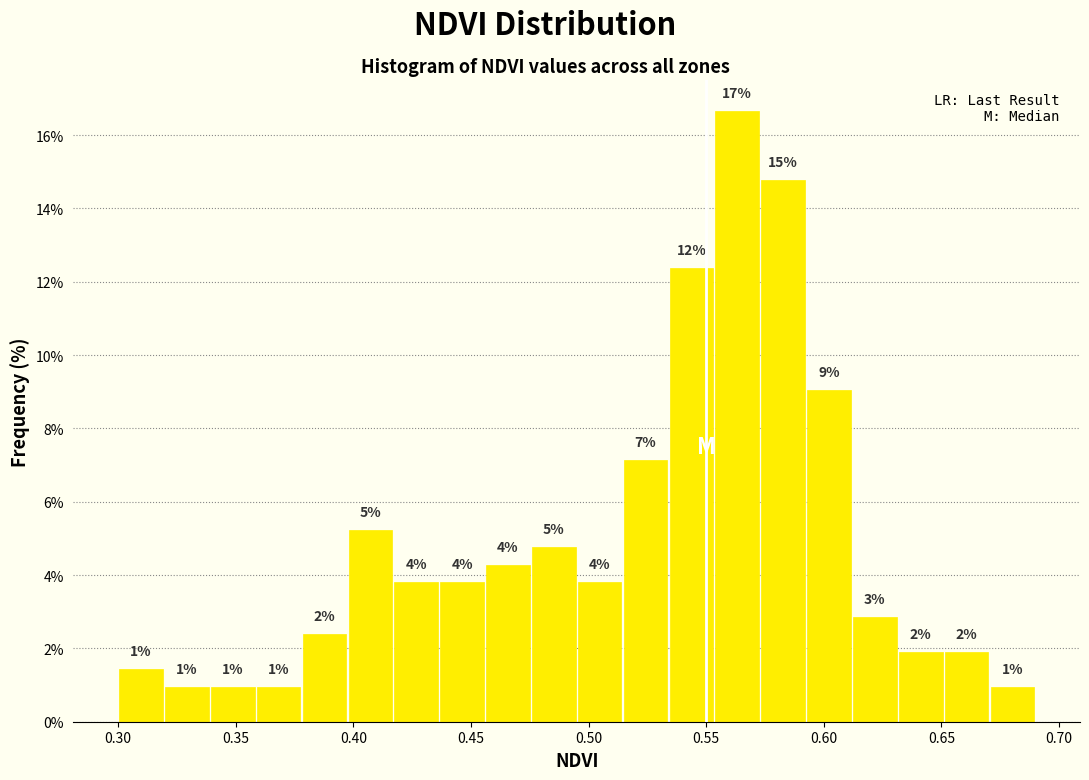

Around what value on the x-axis is the tallest bar? Give the approximate position of its centre, as read against the axis.

0.565